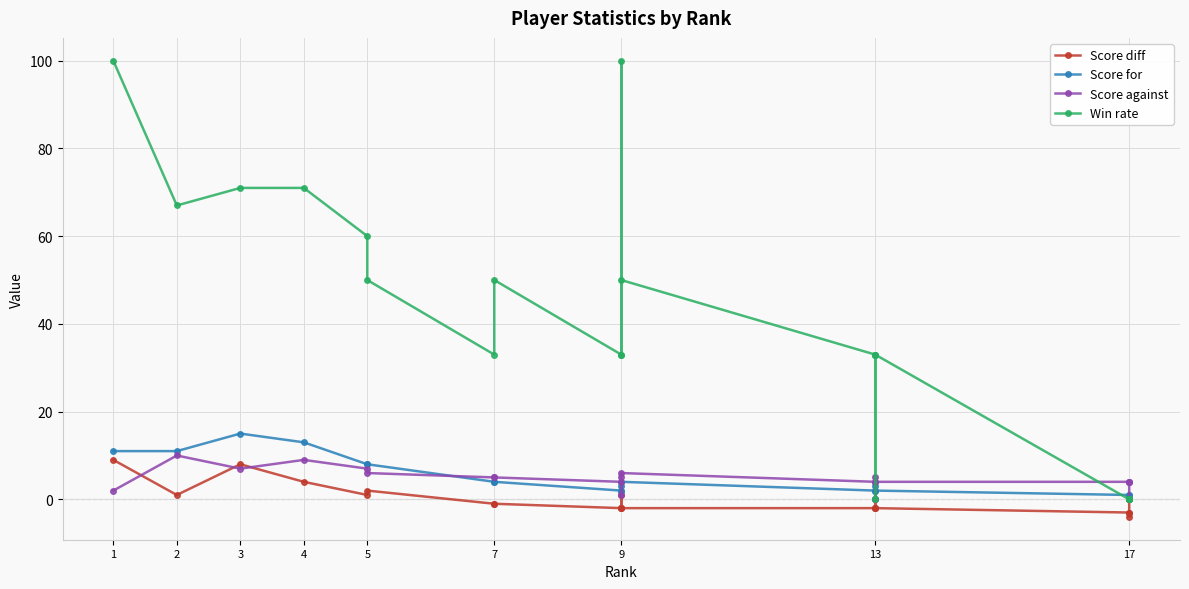

Read the Score for value at 17.

1